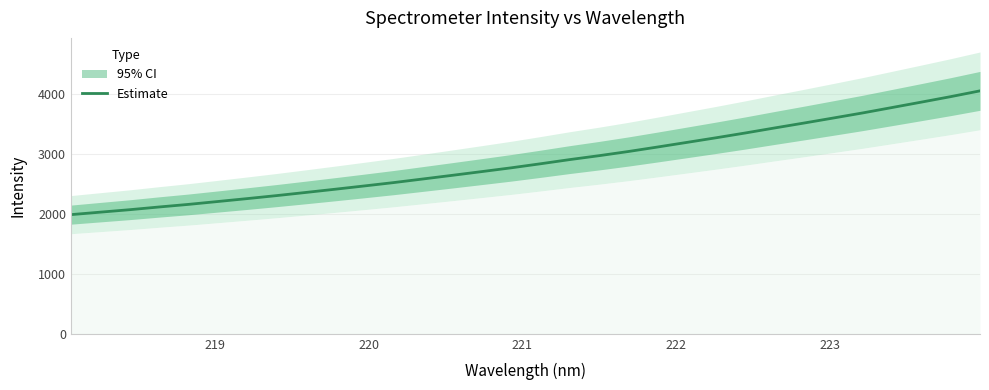

What is the value of the 18th point from the left?

2907.5